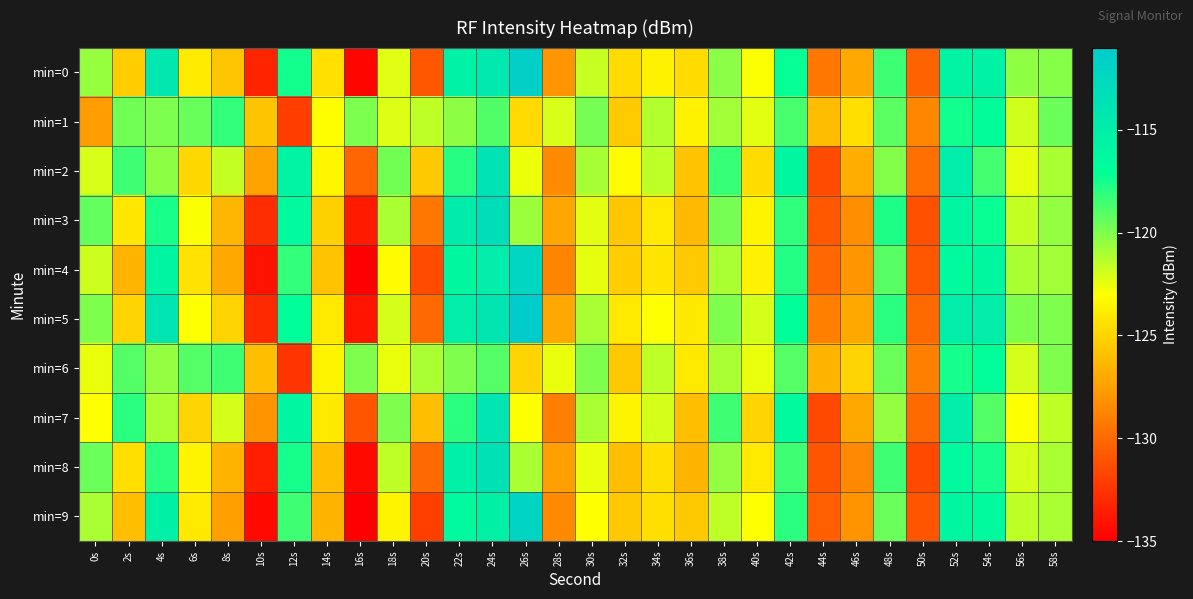

Which series has the largest range (max minus min)?

min=4